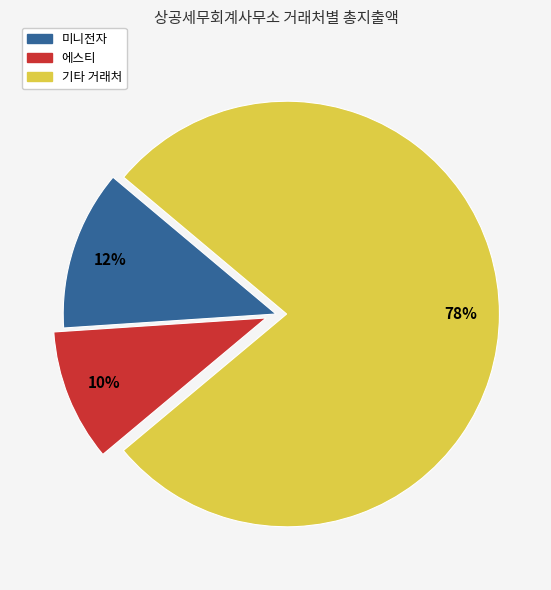

How many segments does this pie chart have?

3